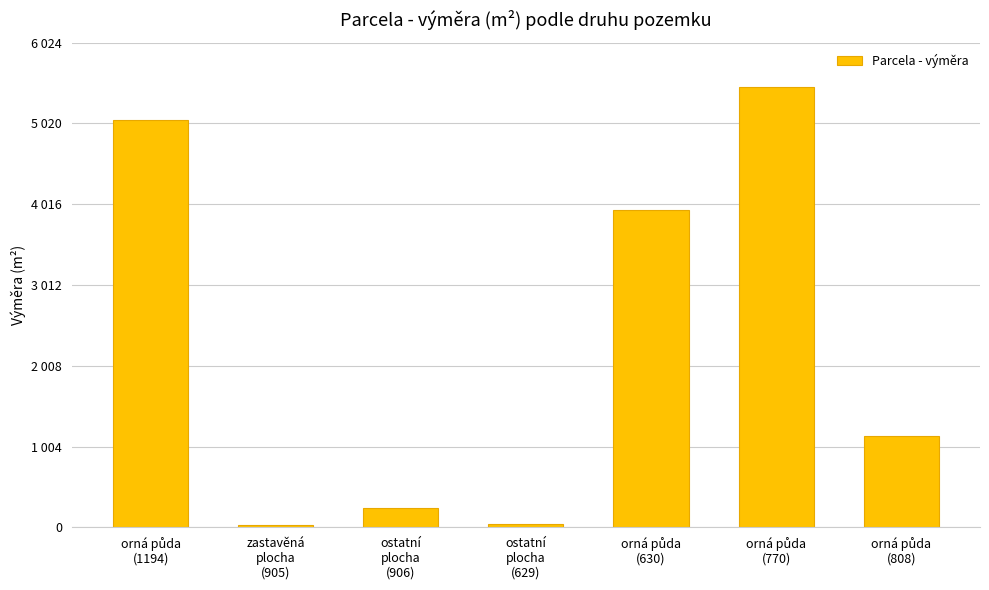

Are the bars horizontal?

No